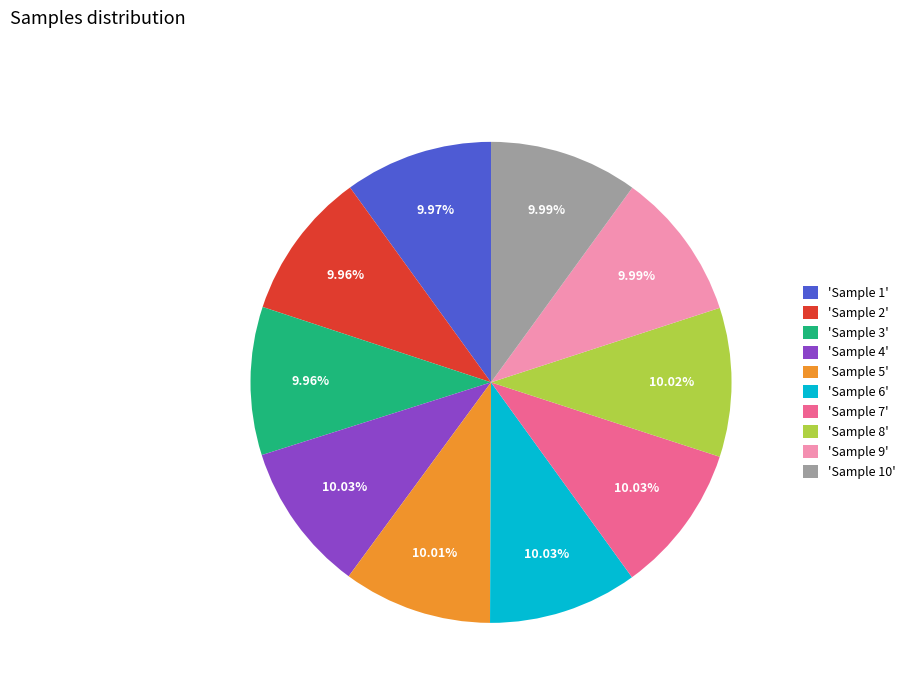

Does any single category account for the majority?

No